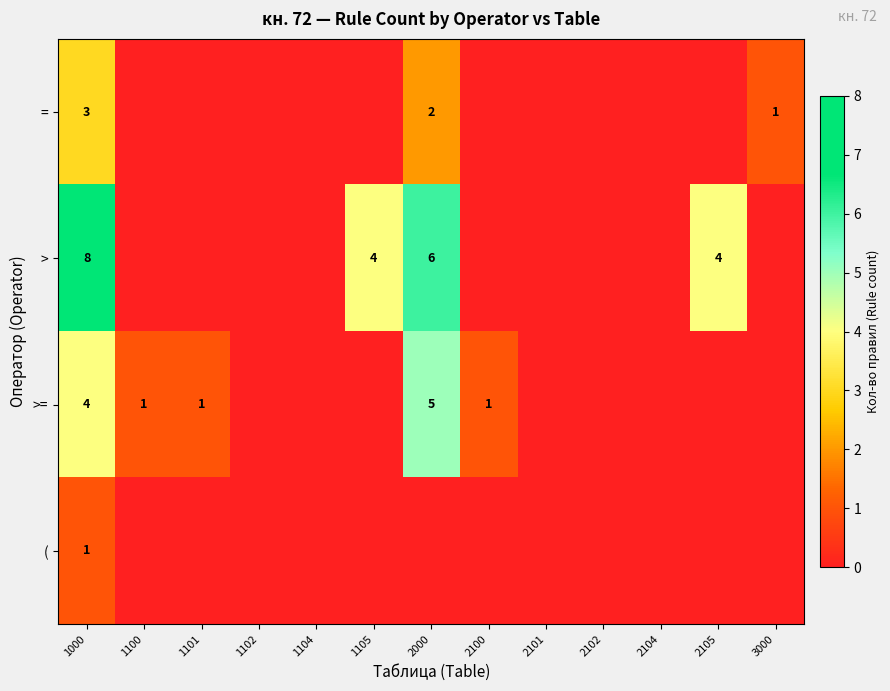

Is it true that >= equals 2 at 2100?

False